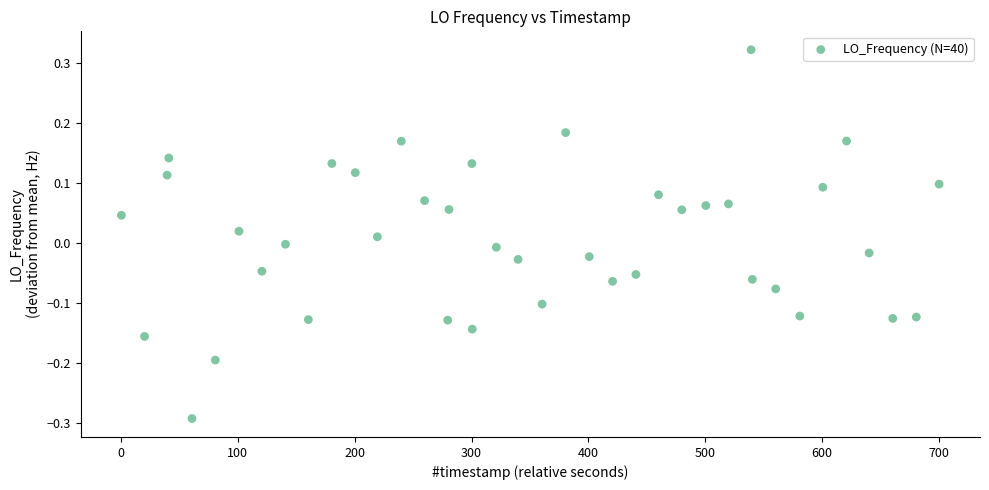

What is the range of X values (max minus min)?

699.7